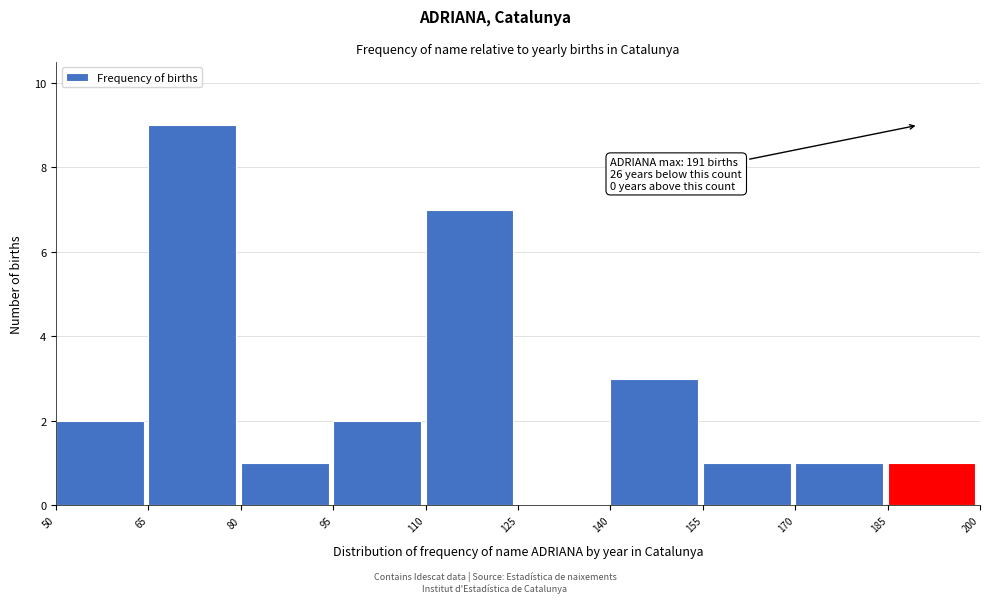

Which range on the x-axis has the tallest bar?

65 to 80